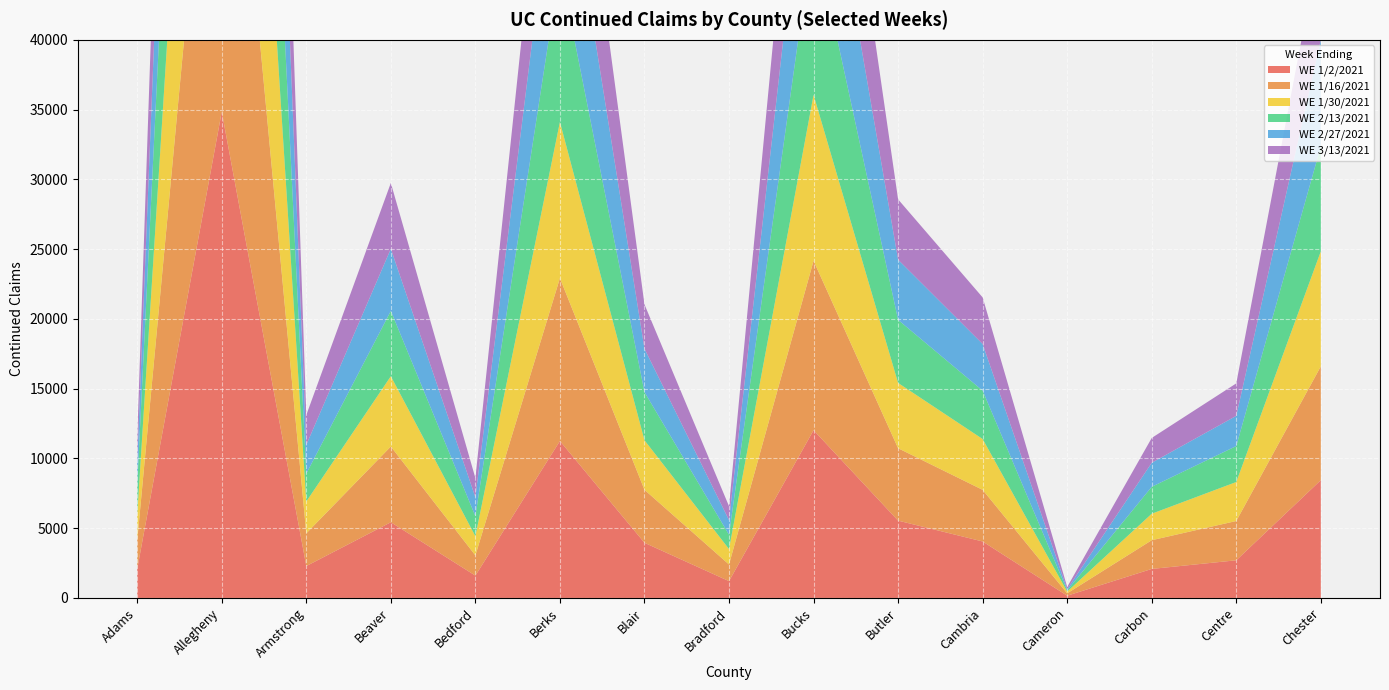

Reading left to right, extract all data points from this chart.

WE 1/2/2021: Adams=2072	Allegheny=34843	Armstrong=2285	Beaver=5426	Bedford=1601	Berks=11250	Blair=3954	Bradford=1206	Bucks=12023	Butler=5542	Cambria=4048	Cameron=161	Carbon=2080	Centre=2699	Chester=8442
WE 1/16/2021: Adams=2033	Allegheny=34019	Armstrong=2345	Beaver=5428	Bedford=1449	Berks=11673	Blair=3799	Bradford=1193	Bucks=12144	Butler=5188	Cambria=3701	Cameron=169	Carbon=2058	Centre=2817	Chester=8156
WE 1/30/2021: Adams=1838	Allegheny=32824	Armstrong=2282	Beaver=5038	Bedford=1374	Berks=11195	Blair=3552	Bradford=1106	Bucks=11892	Butler=4680	Cambria=3641	Cameron=126	Carbon=1898	Centre=2795	Chester=8246
WE 2/13/2021: Adams=2104	Allegheny=30331	Armstrong=1999	Beaver=4681	Bedford=1439	Berks=11115	Blair=3451	Bradford=1025	Bucks=11823	Butler=4521	Cambria=3468	Cameron=83	Carbon=1931	Centre=2577	Chester=7524
WE 2/27/2021: Adams=1683	Allegheny=28616	Armstrong=2059	Beaver=4452	Bedford=1359	Berks=10618	Blair=3111	Bradford=1050	Bucks=11353	Butler=4312	Cambria=3342	Cameron=90	Carbon=1722	Centre=2164	Chester=7643
WE 3/13/2021: Adams=1707	Allegheny=28300	Armstrong=2142	Beaver=4718	Bedford=1372	Berks=10352	Blair=3173	Bradford=996	Bucks=11177	Butler=4325	Cambria=3340	Cameron=159	Carbon=1779	Centre=2327	Chester=7293